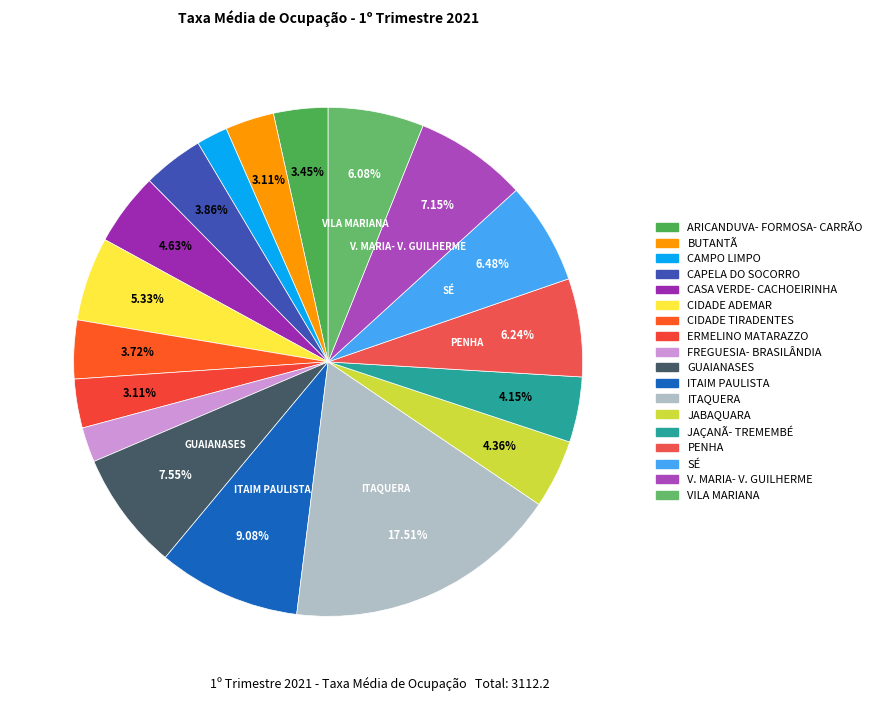

What is the largest slice in the pie chart?

ITAQUERA